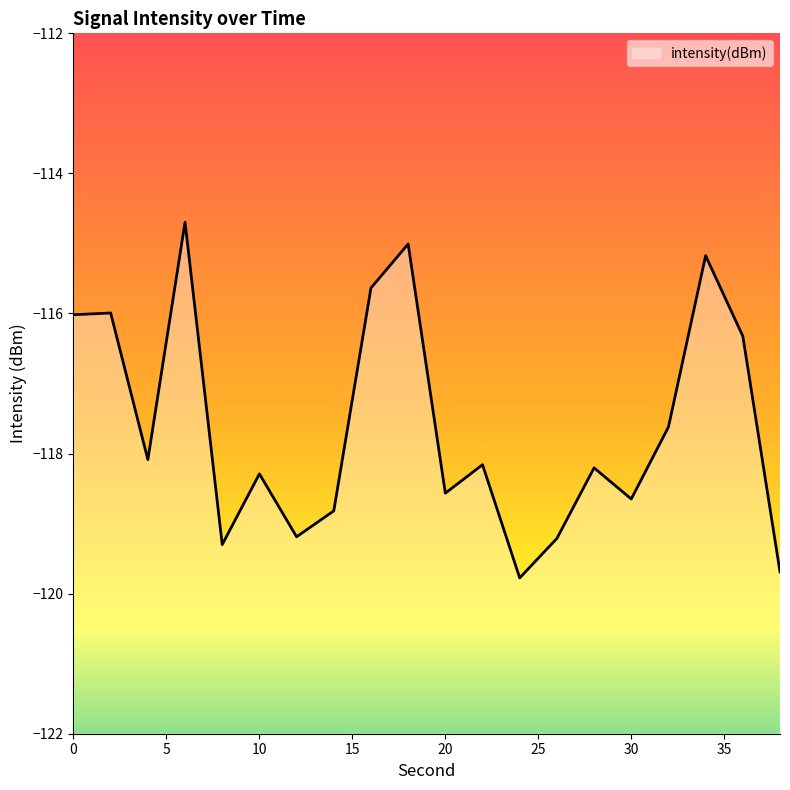

The chart shows a value of -118.2 at 22. True or false?

True